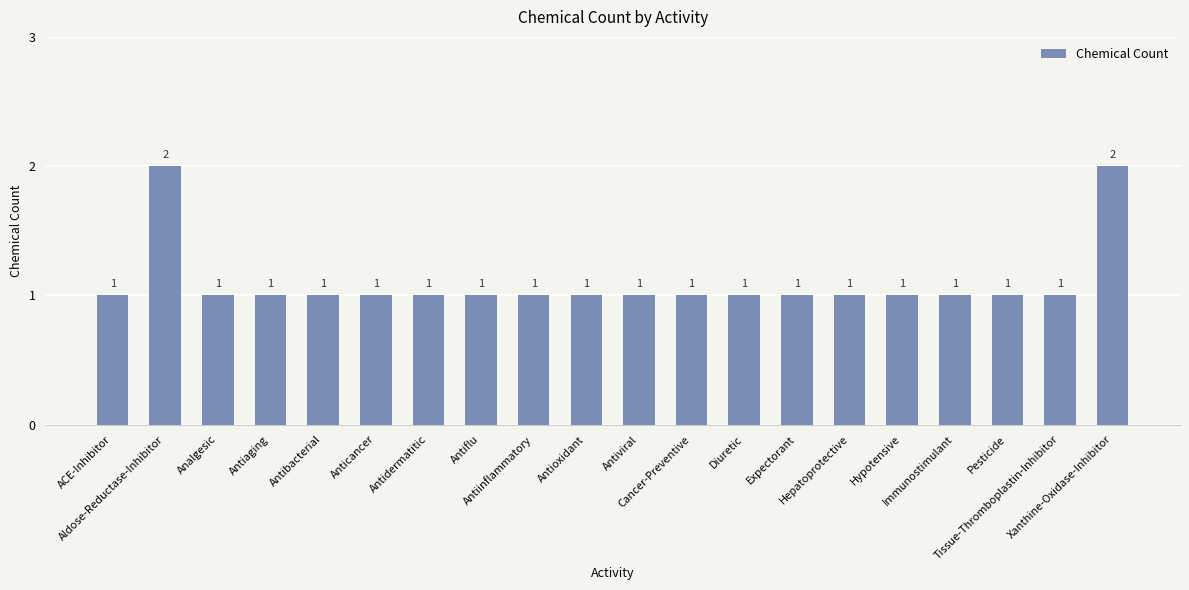

What is the smallest value displayed?

1